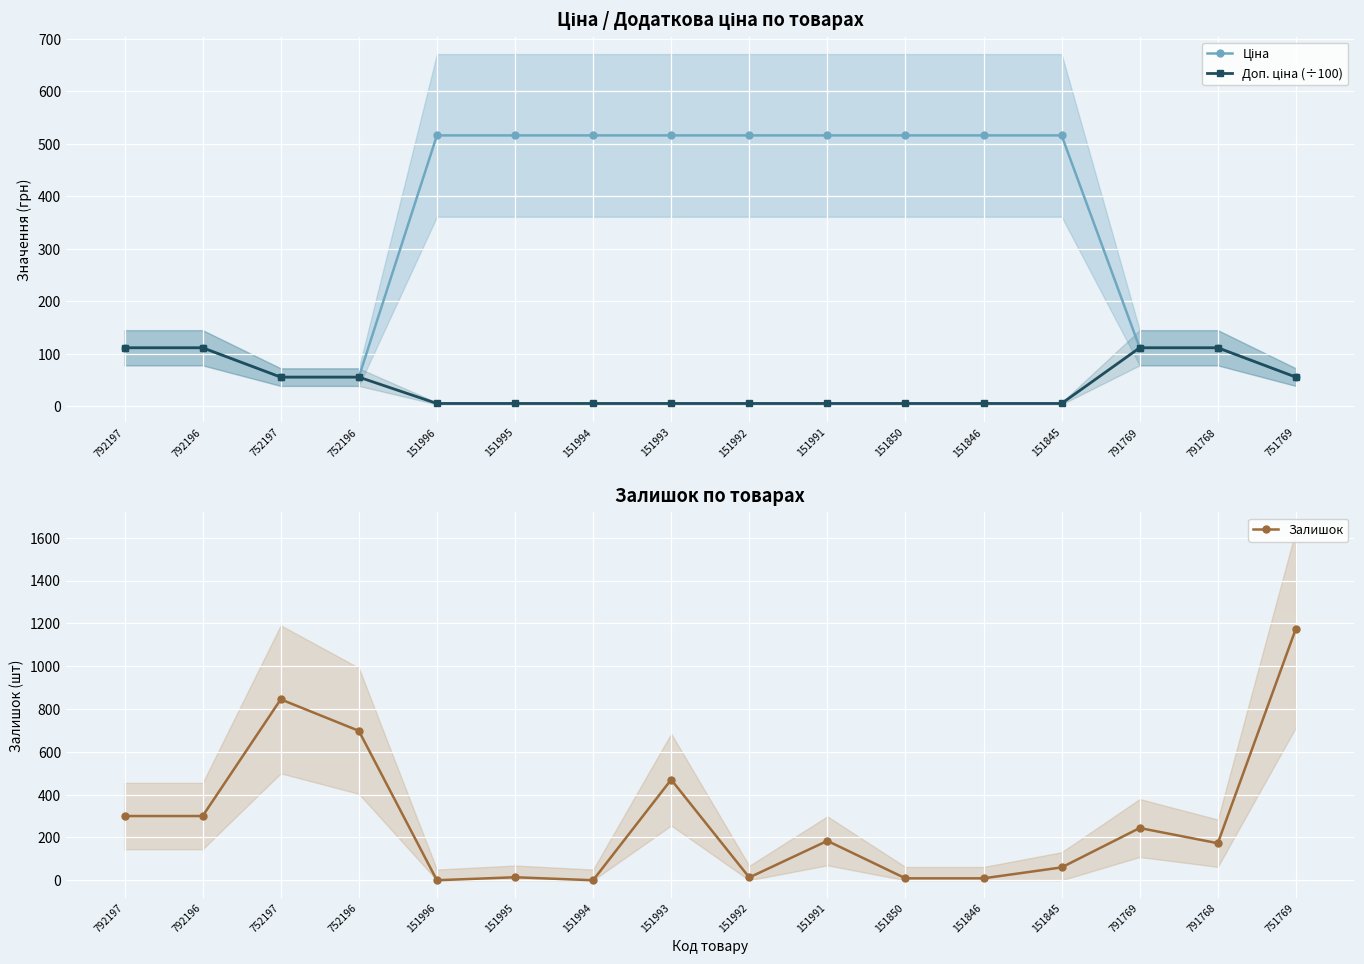

How many values in the Ціна series exceed 515?

9